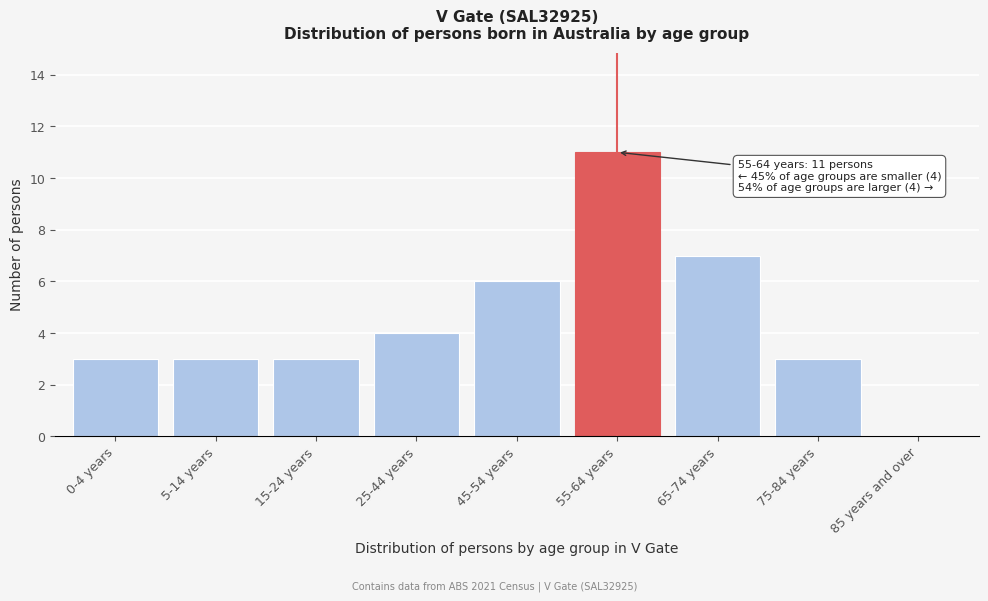

Reading right to left, what are all the values shown in this chart?

85 years and over=0	75-84 years=3	65-74 years=7	55-64 years=11	45-54 years=6	25-44 years=4	15-24 years=3	5-14 years=3	0-4 years=3